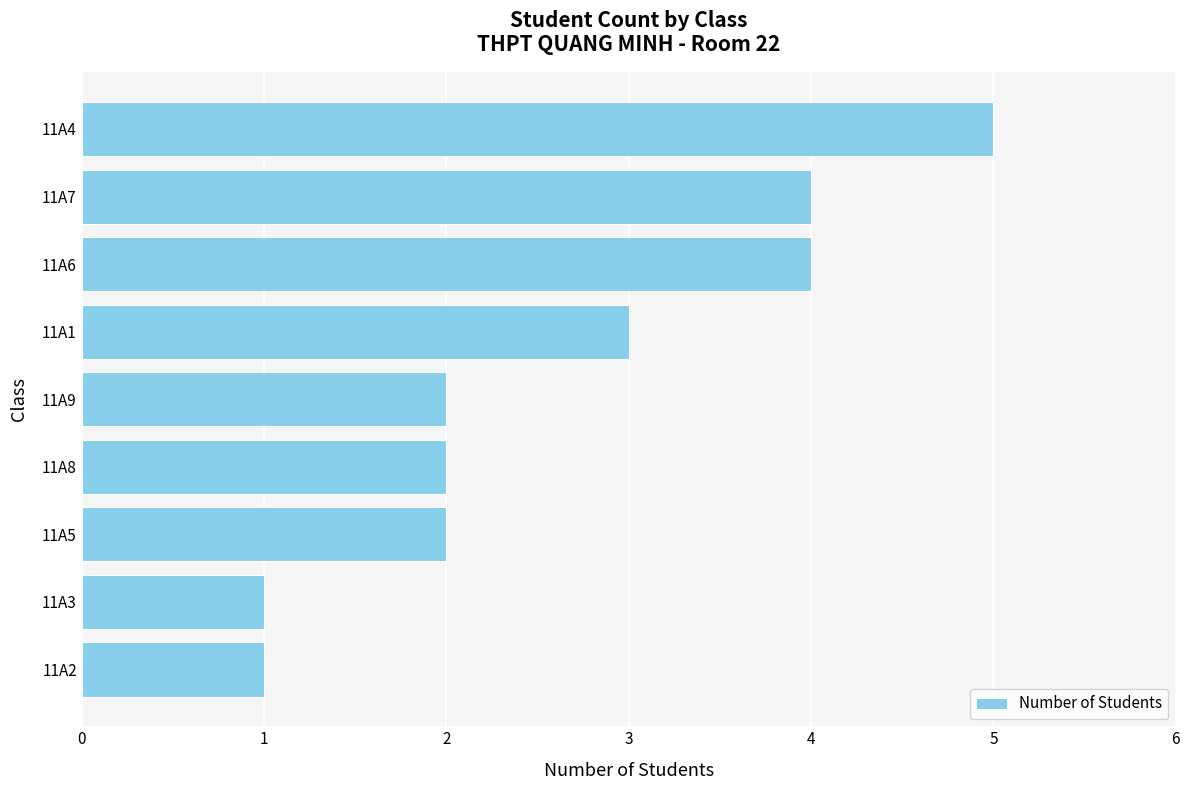

The value at 11A3 is 1. True or false?

True